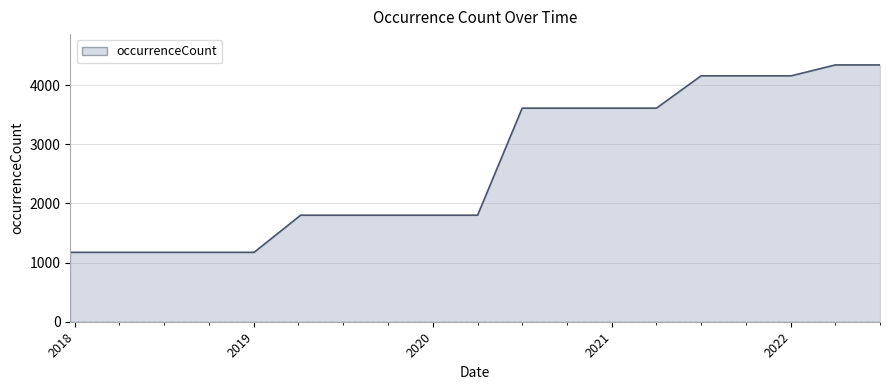

What is the maximum value shown in the chart?

4344